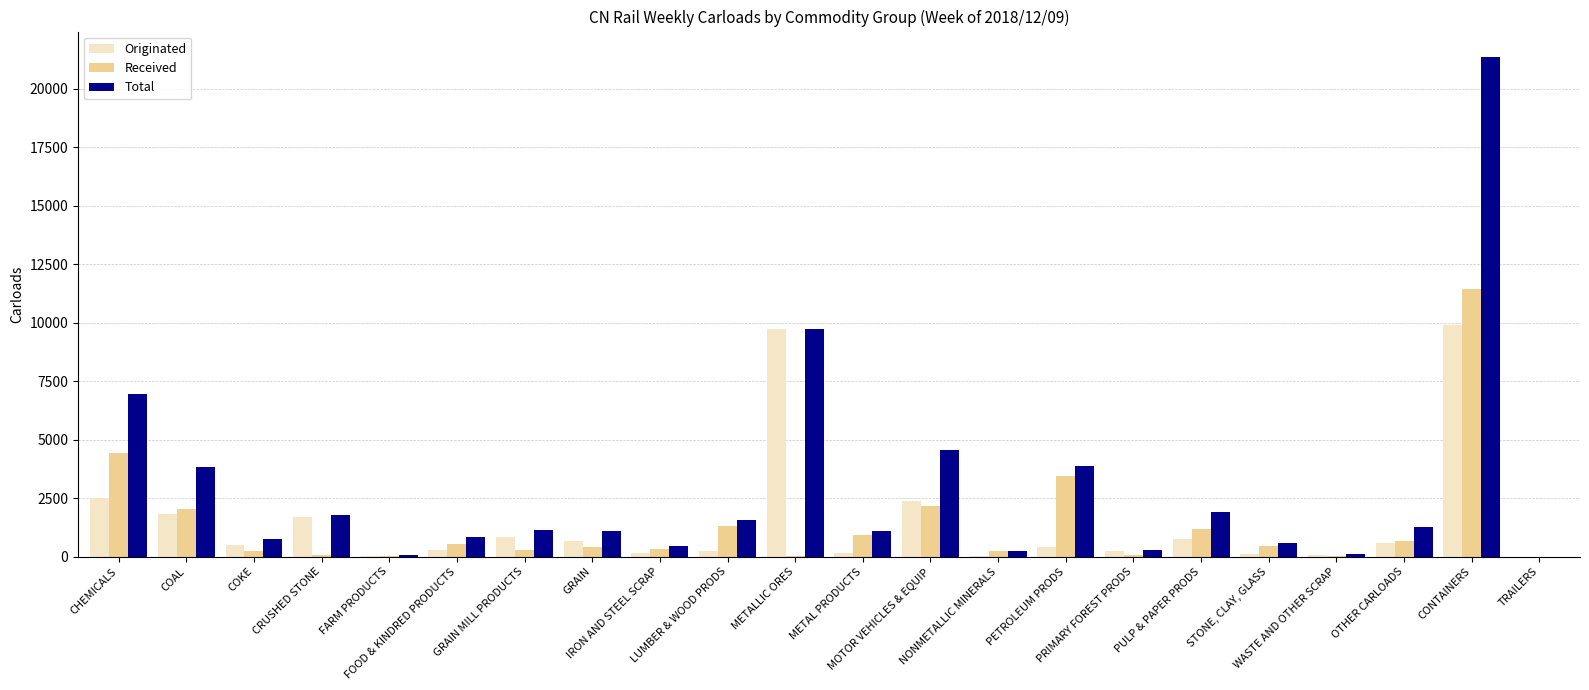

How many categories are shown in the chart?

22